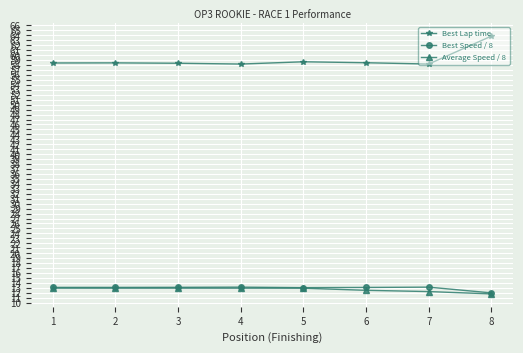

At which category is the sum across all series the highest?

8